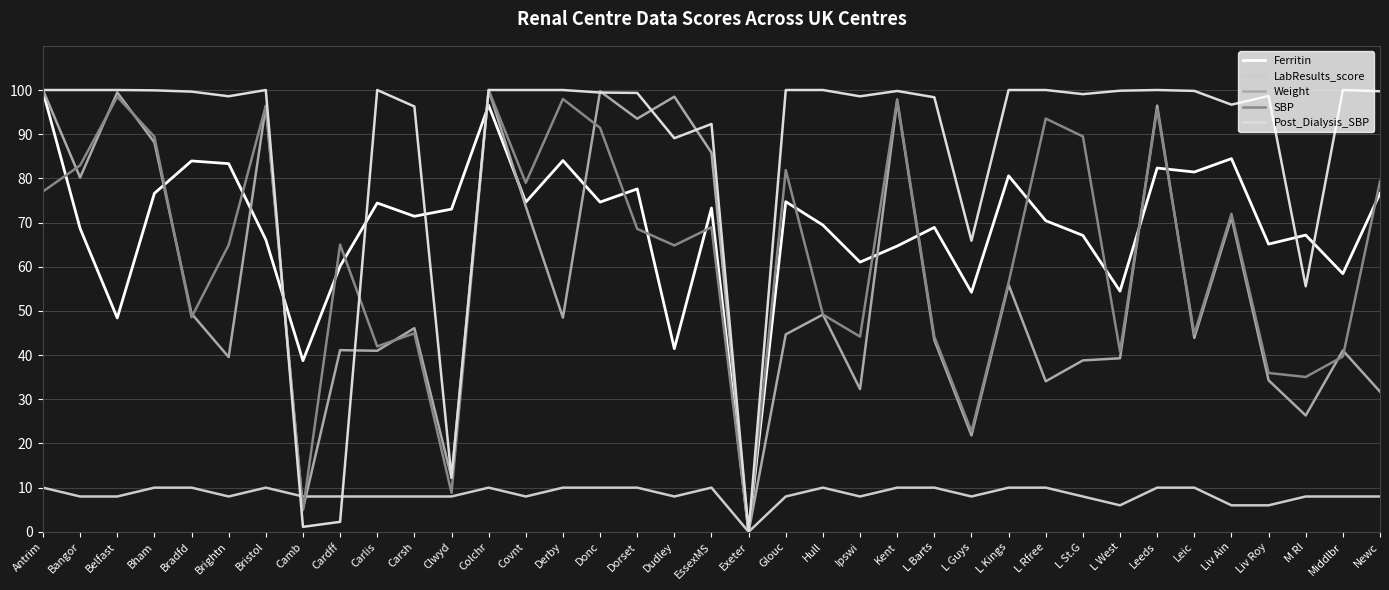

Reading left to right, extract all data points from this chart.

Ferritin: Antrim=99.7	Bangor=68.7	Belfast=48.4	Bham=76.6	Bradfd=83.9	Brightn=83.3	Bristol=66.1	Camb=38.7	Cardff=60.1	Carlis=74.4	Carsh=71.4	Clwyd=73.0	Colchr=96.6	Covnt=74.6	Derby=84.0	Donc=74.6	Dorset=77.6	Dudley=41.5	EssexMS=73.3	Exeter=0.0	Glouc=74.7	Hull=69.4	Ipswi=61.0	Kent=64.7	L Barts=68.9	L Guys=54.2	L Kings=80.6	L Rfree=70.4	L St.G=67.1	L West=54.5	Leeds=82.3	Leic=81.4	Liv Ain=84.5	Liv Roy=65.1	M RI=67.2	Middlbr=58.4	Newc=76.6
LabResults_score: Antrim=10.0	Bangor=8.0	Belfast=8.0	Bham=10.0	Bradfd=10.0	Brightn=8.0	Bristol=10.0	Camb=8.0	Cardff=8.0	Carlis=8.0	Carsh=8.0	Clwyd=8.0	Colchr=10.0	Covnt=8.0	Derby=10.0	Donc=10.0	Dorset=10.0	Dudley=8.0	EssexMS=10.0	Exeter=0.0	Glouc=8.0	Hull=10.0	Ipswi=8.0	Kent=10.0	L Barts=10.0	L Guys=8.0	L Kings=10.0	L Rfree=10.0	L St.G=8.0	L West=6.0	Leeds=10.0	Leic=10.0	Liv Ain=6.0	Liv Roy=6.0	M RI=8.0	Middlbr=8.0	Newc=8.0
Weight: Antrim=100.0	Bangor=80.2	Belfast=99.5	Bham=88.2	Bradfd=49.4	Brightn=39.6	Bristol=96.3	Camb=5.2	Cardff=41.1	Carlis=41.0	Carsh=46.1	Clwyd=12.3	Colchr=100.0	Covnt=73.6	Derby=48.5	Donc=99.7	Dorset=93.5	Dudley=98.5	EssexMS=85.8	Exeter=0.0	Glouc=44.7	Hull=49.2	Ipswi=32.3	Kent=97.5	L Barts=43.4	L Guys=21.8	L Kings=55.9	L Rfree=34.1	L St.G=38.8	L West=39.3	Leeds=96.5	Leic=43.9	Liv Ain=71.2	Liv Roy=34.3	M RI=26.3	Middlbr=41.0	Newc=31.7
SBP: Antrim=77.0	Bangor=82.9	Belfast=98.5	Bham=89.4	Bradfd=48.6	Brightn=64.9	Bristol=96.5	Camb=4.9	Cardff=65.0	Carlis=42.0	Carsh=44.9	Clwyd=8.8	Colchr=100.0	Covnt=79.0	Derby=98.0	Donc=91.4	Dorset=68.6	Dudley=64.8	EssexMS=68.9	Exeter=0.0	Glouc=81.9	Hull=49.2	Ipswi=44.2	Kent=97.9	L Barts=44.2	L Guys=22.7	L Kings=56.4	L Rfree=93.5	L St.G=89.5	L West=40.8	Leeds=95.6	Leic=44.8	Liv Ain=72.0	Liv Roy=36.0	M RI=35.1	Middlbr=39.7	Newc=79.4
Post_Dialysis_SBP: Antrim=100.0	Bangor=100.0	Belfast=100.0	Bham=99.9	Bradfd=99.6	Brightn=98.6	Bristol=100.0	Camb=1.1	Cardff=2.3	Carlis=100.0	Carsh=96.3	Clwyd=12.2	Colchr=100.0	Covnt=100.0	Derby=100.0	Donc=99.4	Dorset=99.3	Dudley=89.1	EssexMS=92.3	Exeter=0.0	Glouc=100.0	Hull=100.0	Ipswi=98.6	Kent=99.8	L Barts=98.4	L Guys=65.9	L Kings=100.0	L Rfree=100.0	L St.G=99.1	L West=99.8	Leeds=100.0	Leic=99.8	Liv Ain=96.7	Liv Roy=98.6	M RI=55.6	Middlbr=100.0	Newc=99.7